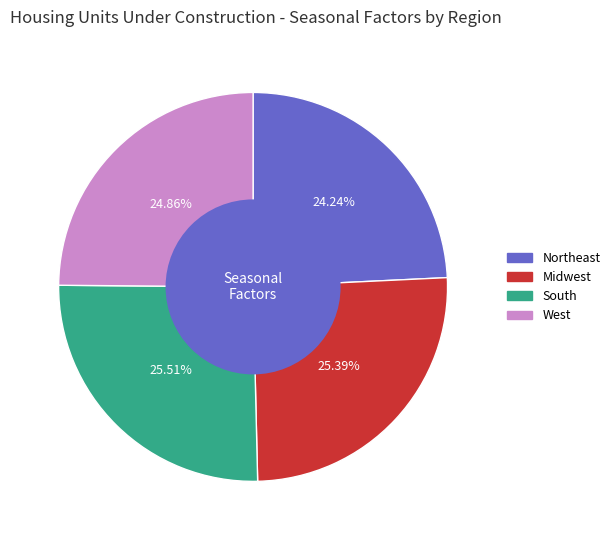

How many slices are in this pie chart?

4